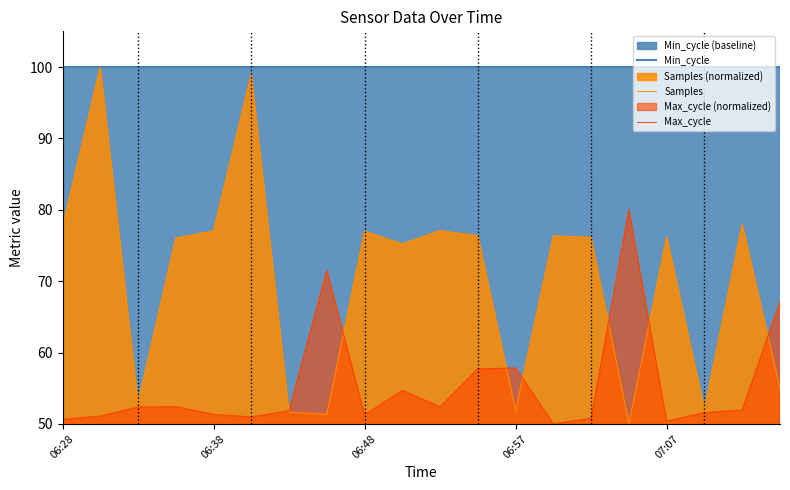

What is the spread (max minus min) of values at 06:57?

48.2